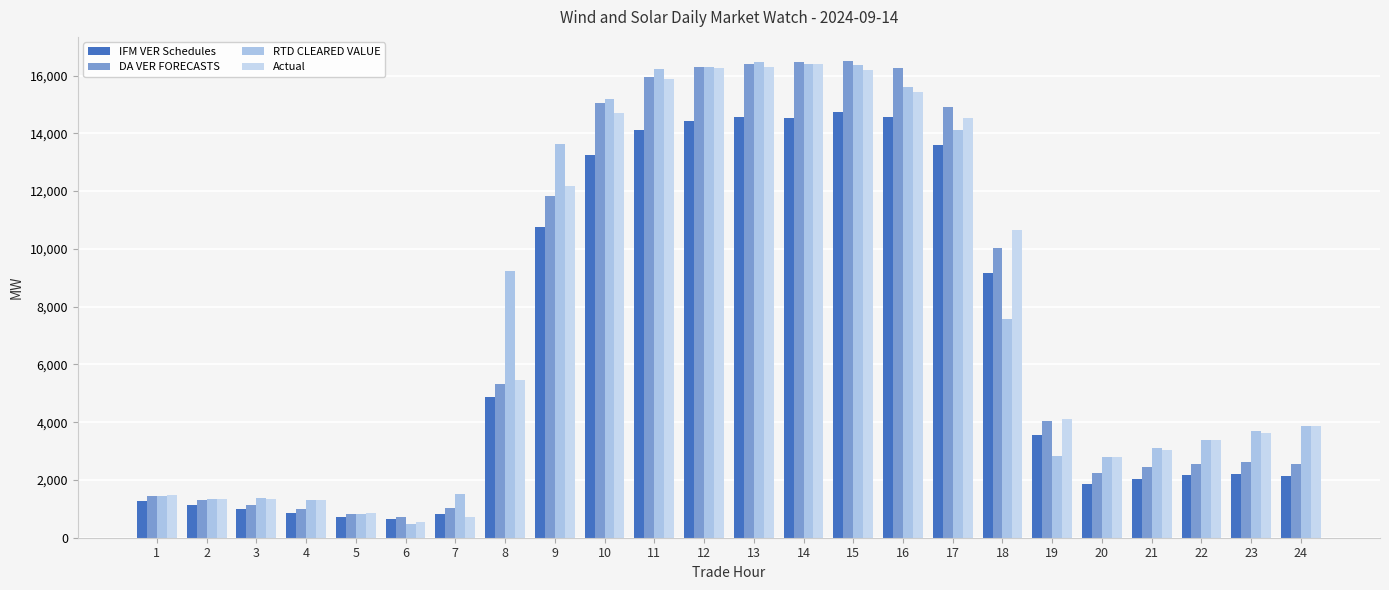

What is the difference between the IFM VER Schedules values at 6 and 7?

171.2